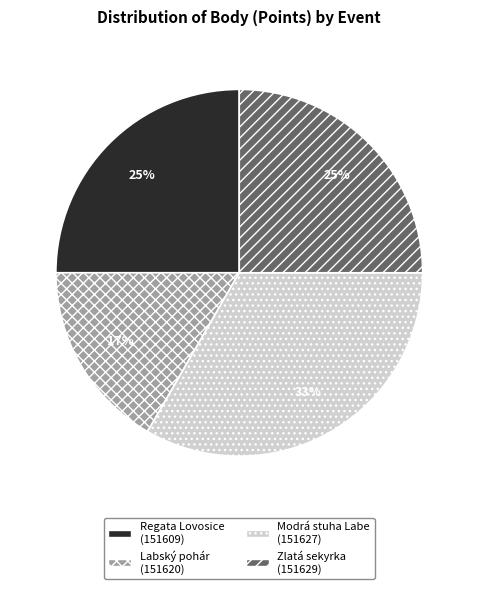

Combined, do Zlatá sekyrka (151629) and Modrá stuha Labe (151627) account for over 50%?

Yes